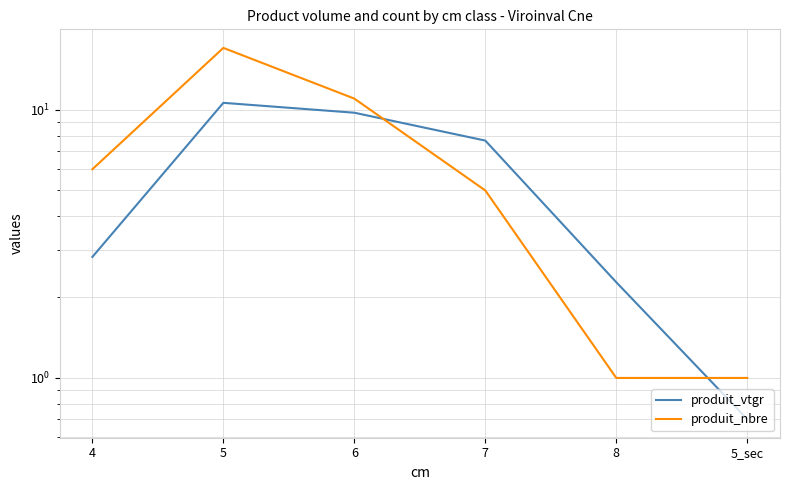

What are all the series names shown in the legend?

produit_vtgr, produit_nbre